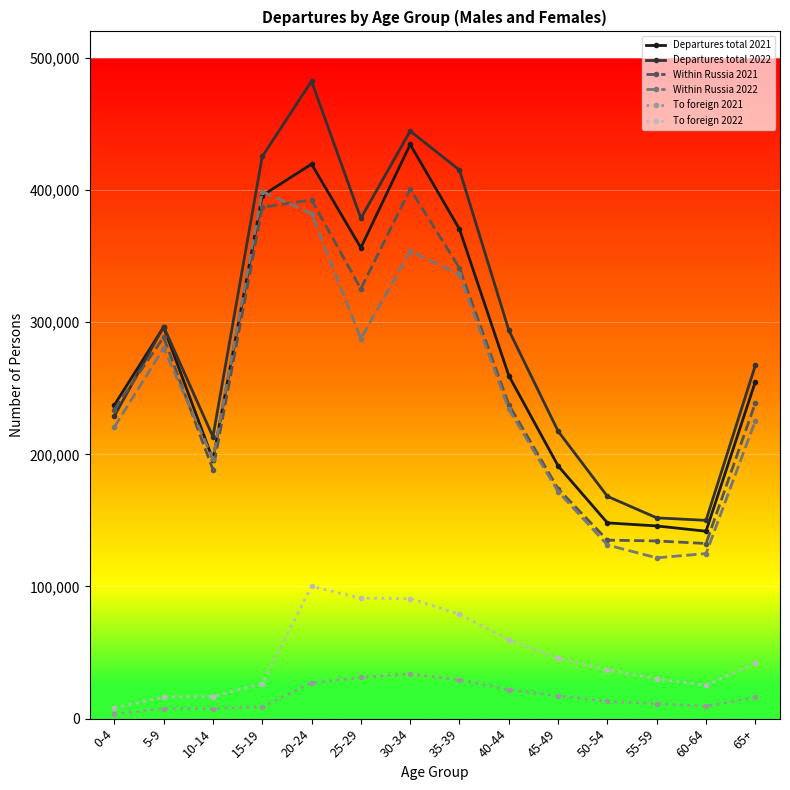

What is the lowest value of the Within Russia 2022 series?

121688